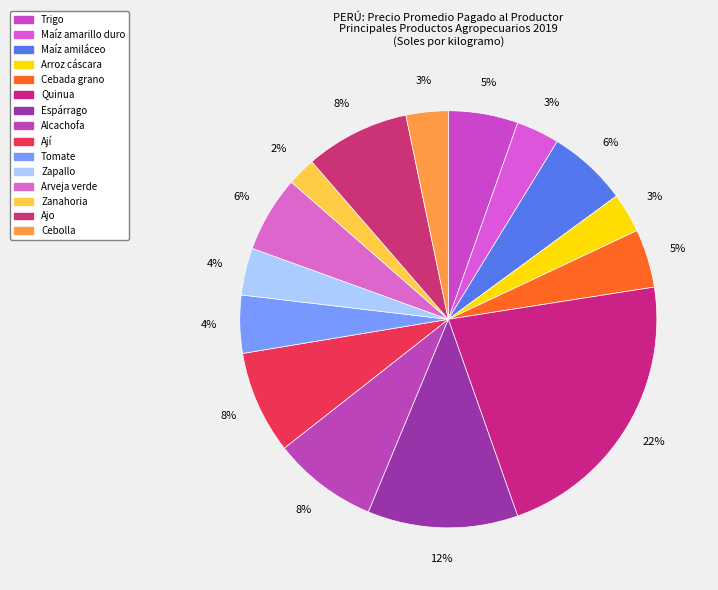

Rank the categories by value from highest to lowest.

Quinua, Espárrago, Alcachofa, Ajo, Ají, Maíz amiláceo, Arveja verde, Trigo, Cebada grano, Tomate, Zapallo, Maíz amarillo duro, Cebolla, Arroz cáscara, Zanahoria